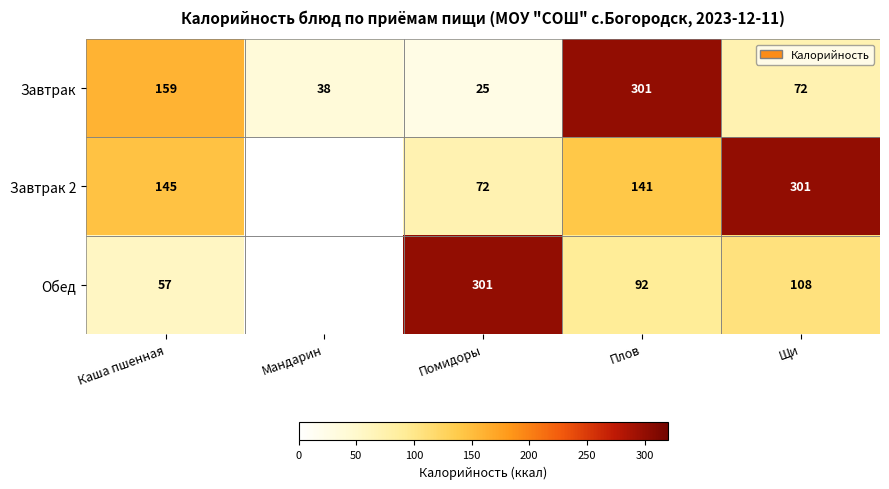

The Обед series shows 59 at Плов. True or false?

False